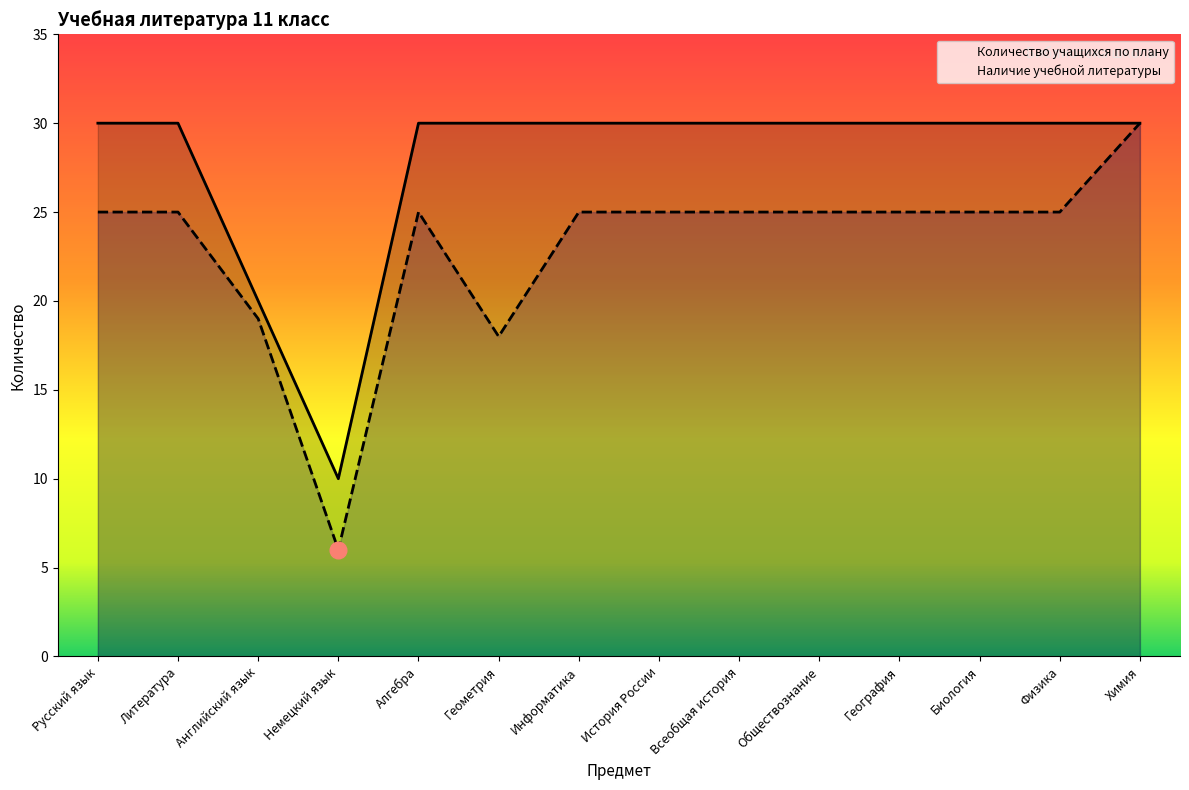

How many interior local peaks does the Наличие учебной литературы series have?

1